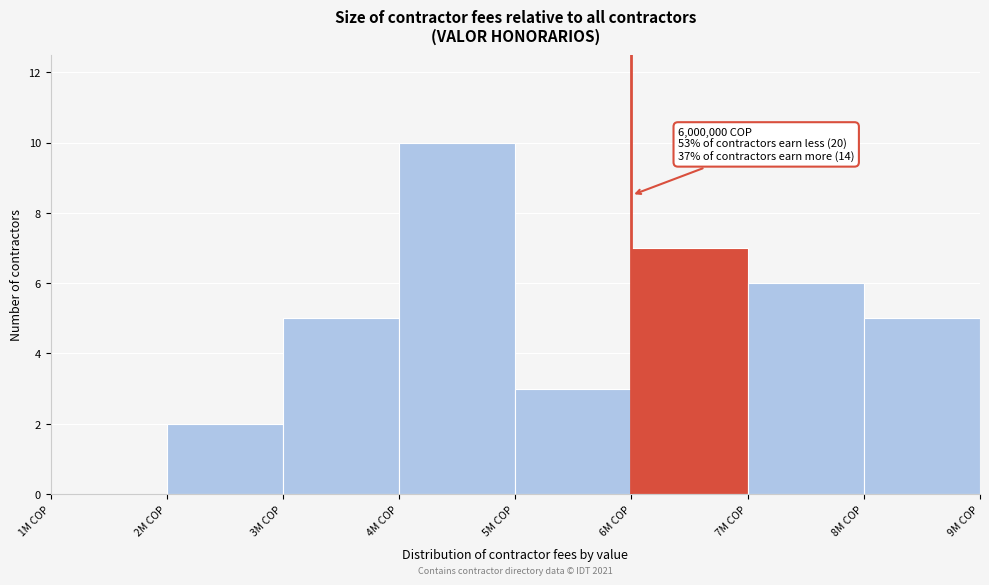

Reading left to right, list all the values displayed in this chart.

1M COP=0	2M COP=2	3M COP=5	4M COP=10	5M COP=3	6M COP=7	7M COP=6	8M COP=5